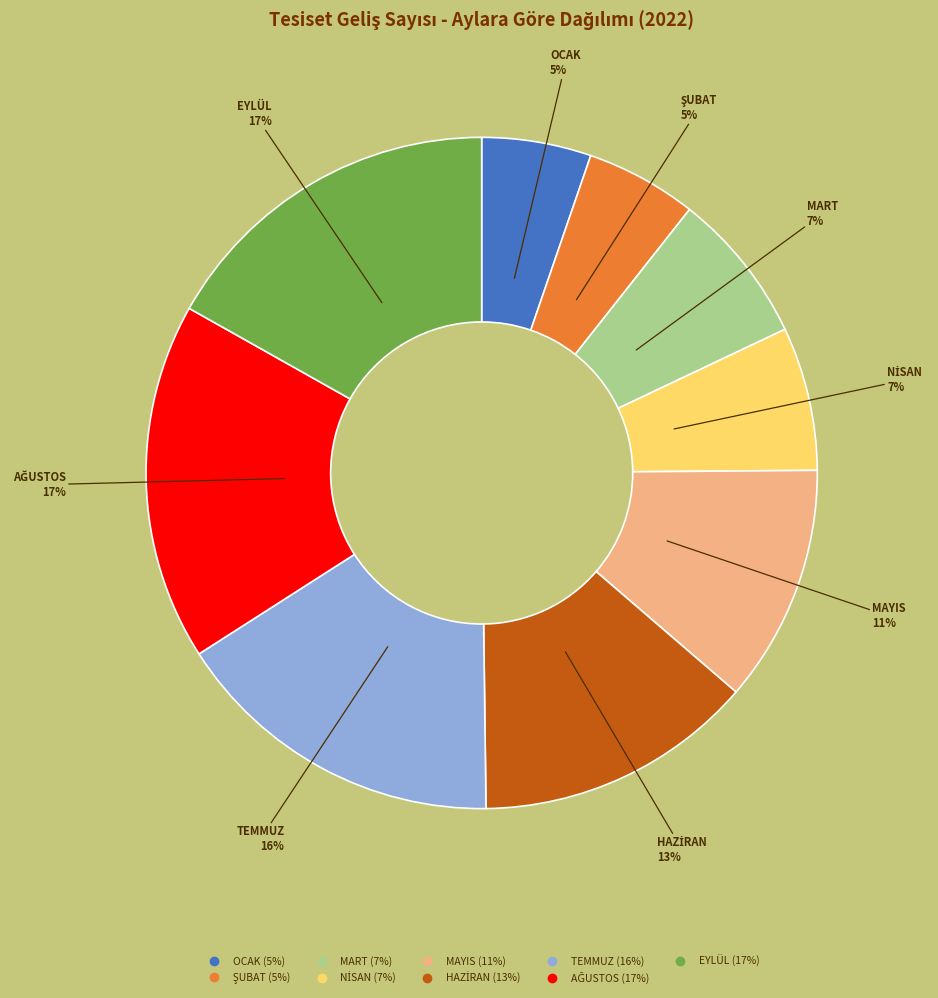

The MART slice represents 7% of the pie. True or false?

True